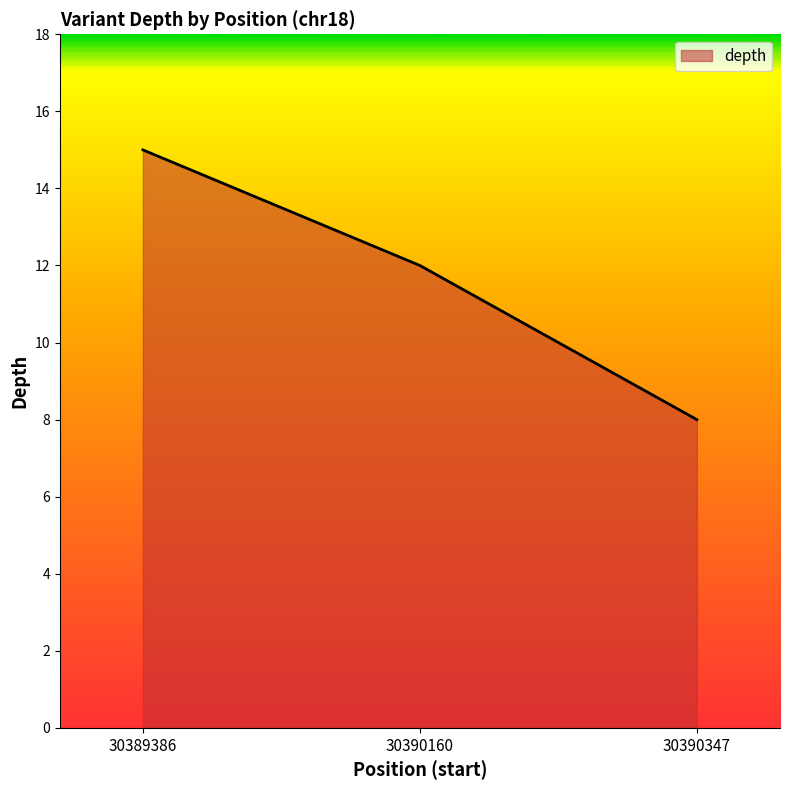

Which category has the highest value across all series?

30389386